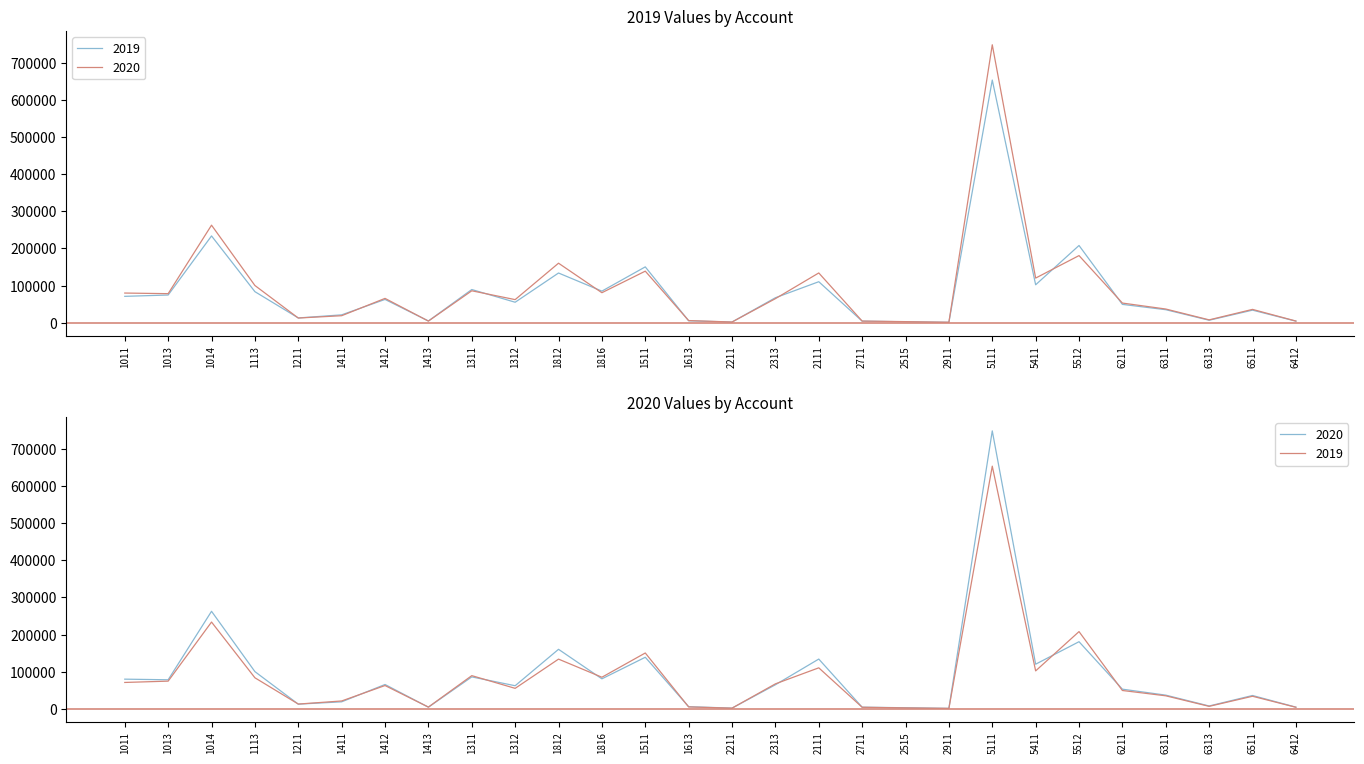

Between which two adjacent categories do 2020 and 2019 first intersect?

1113 and 1211